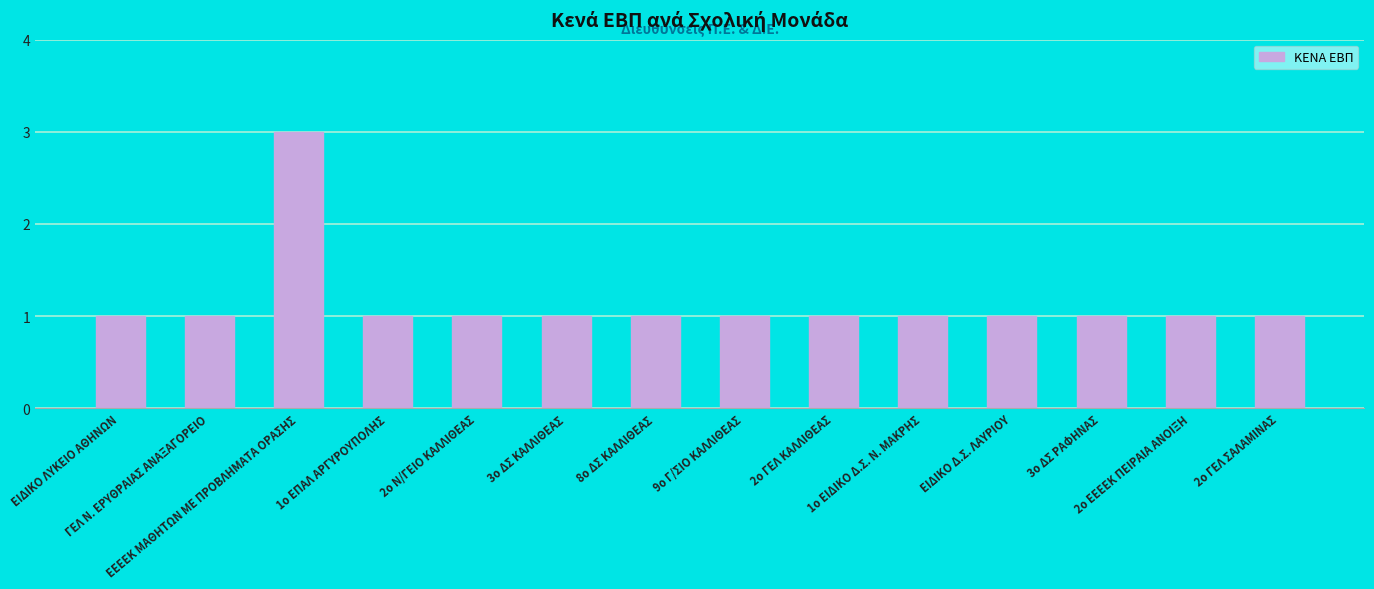

Reading right to left, what are all the values shown in this chart?

2ο ΓΕΛ ΣΑΛΑΜΙΝΑΣ=1	2ο ΕΕΕΕΚ ΠΕΙΡΑΙΑ ΑΝΟΙΞΗ=1	3ο ΔΣ ΡΑΦΗΝΑΣ=1	ΕΙΔΙΚΟ Δ.Σ. ΛΑΥΡΙΟΥ=1	1ο ΕΙΔΙΚΟ Δ.Σ. Ν. ΜΑΚΡΗΣ=1	2ο ΓΕΛ ΚΑΛΛΙΘΕΑΣ=1	9ο Γ/ΣΙΟ ΚΑΛΛΙΘΕΑΣ=1	8ο ΔΣ ΚΑΛΛΙΘΕΑΣ=1	3ο ΔΣ ΚΑΛΛΙΘΕΑΣ=1	2ο Ν/ΓΕΙΟ ΚΑΛΛΙΘΕΑΣ=1	1ο ΕΠΑΛ ΑΡΓΥΡΟΥΠΟΛΗΣ=1	ΕΕΕΕΚ ΜΑΘΗΤΩΝ ΜΕ ΠΡΟΒΛΗΜΑΤΑ ΟΡΑΣΗΣ=3	ΓΕΛ Ν. ΕΡΥΘΡΑΙΑΣ ΑΝΑΞΑΓΟΡΕΙΟ=1	ΕΙΔΙΚΟ ΛΥΚΕΙΟ ΑΘΗΝΩΝ=1